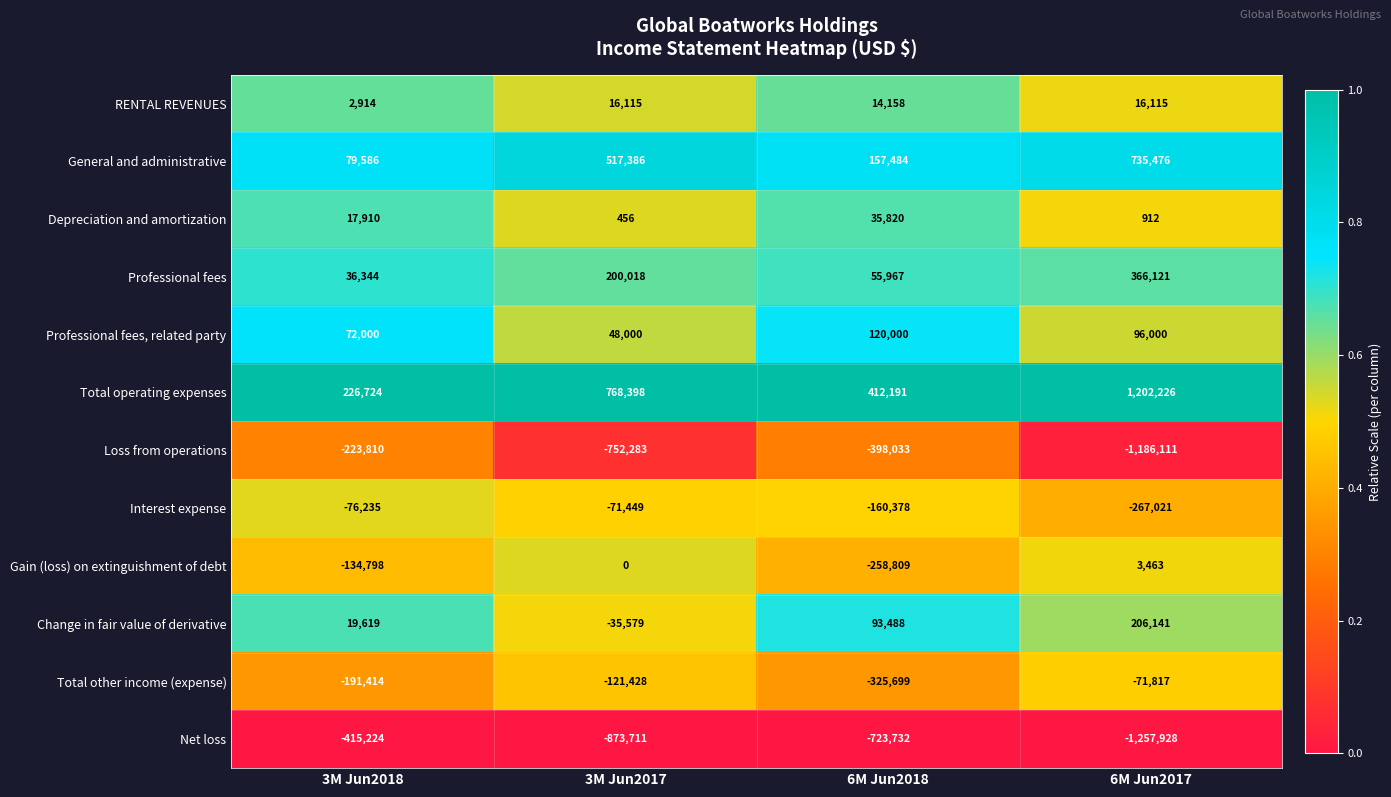

Which category has the lowest value across all series?

6M Jun2017